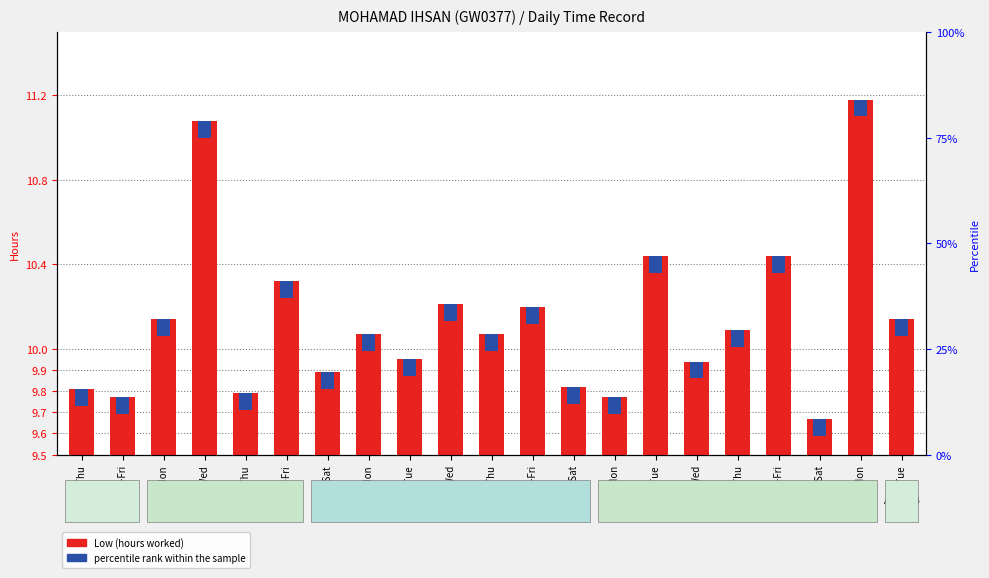

Between 10-Tue and 29-Thu, which is larger?

10-Tue